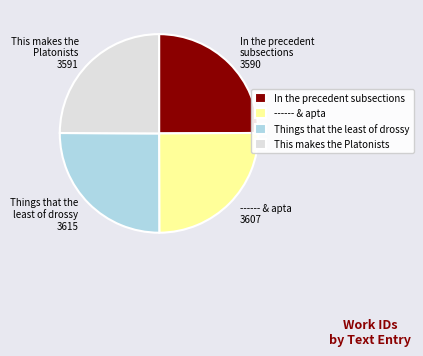

Does any single category account for the majority?

No